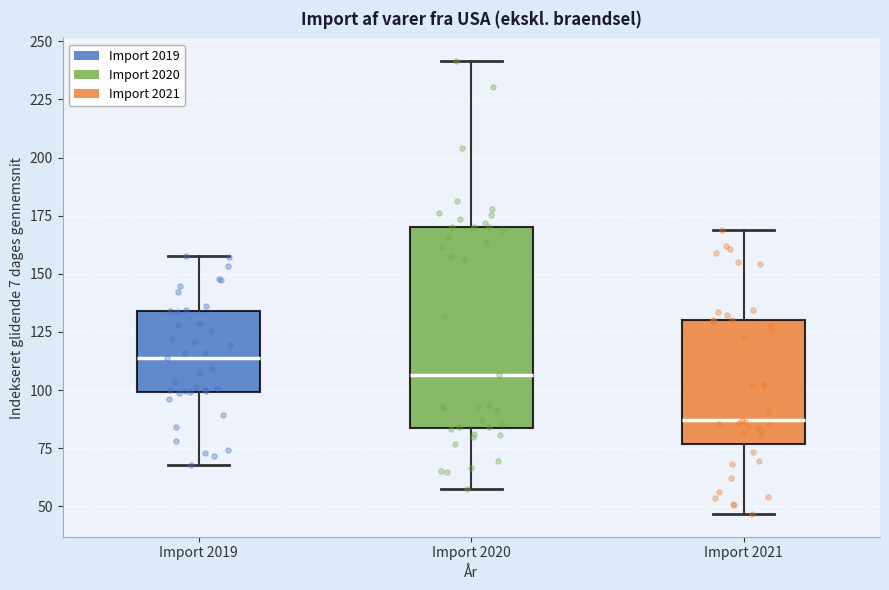

Reading left to right, transcribe this box plot: for each box, give where its median line is, the range the box spans, and where its two whiskers end, as read against the y-axis. The values are not printed on the chart, so give them approximately, as read against the axis.

Import 2019: median 115, box 100 to 135, whiskers 70 to 160
Import 2020: median 105, box 85 to 170, whiskers 60 to 240
Import 2021: median 85, box 75 to 130, whiskers 45 to 170